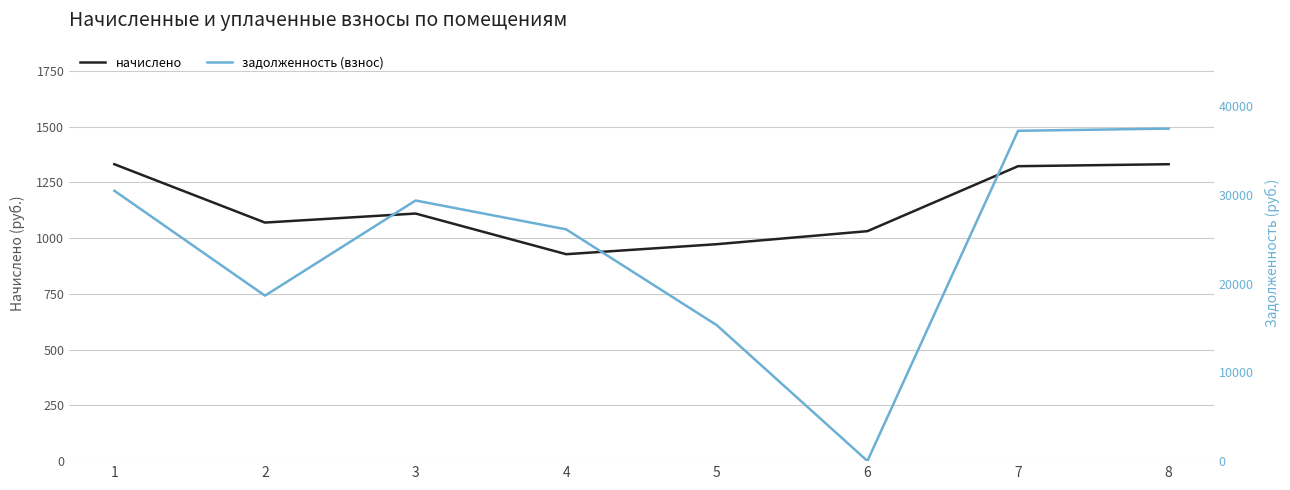

List the labels in order of начислено value, largest first.

1, 8, 7, 3, 2, 6, 5, 4